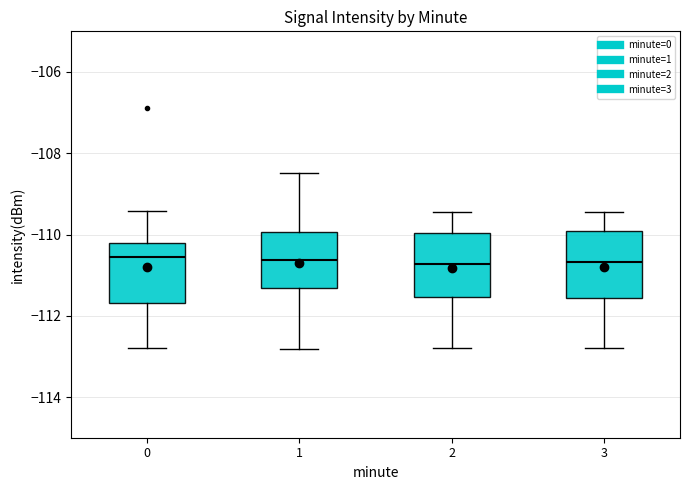

Reading left to right, read every box against the y-axis: the position of its median line, the range the box covers, and the ends of its whiskers. The values are not printed on the chart, so give them approximately, as read against the axis.

0: median -110.6, box -111.6 to -110.2, whiskers -112.8 to -109.4
1: median -110.6, box -111.4 to -110.0, whiskers -112.8 to -108.4
2: median -110.8, box -111.6 to -110.0, whiskers -112.8 to -109.4
3: median -110.6, box -111.6 to -110.0, whiskers -112.8 to -109.4